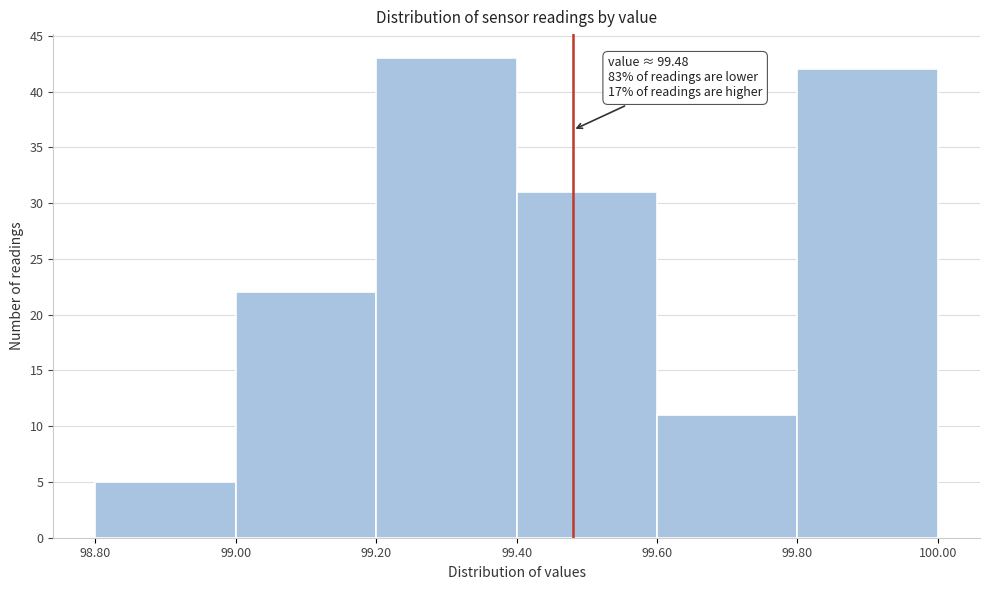

Over which range of the x-axis is the bar tallest?

99.20 to 99.40